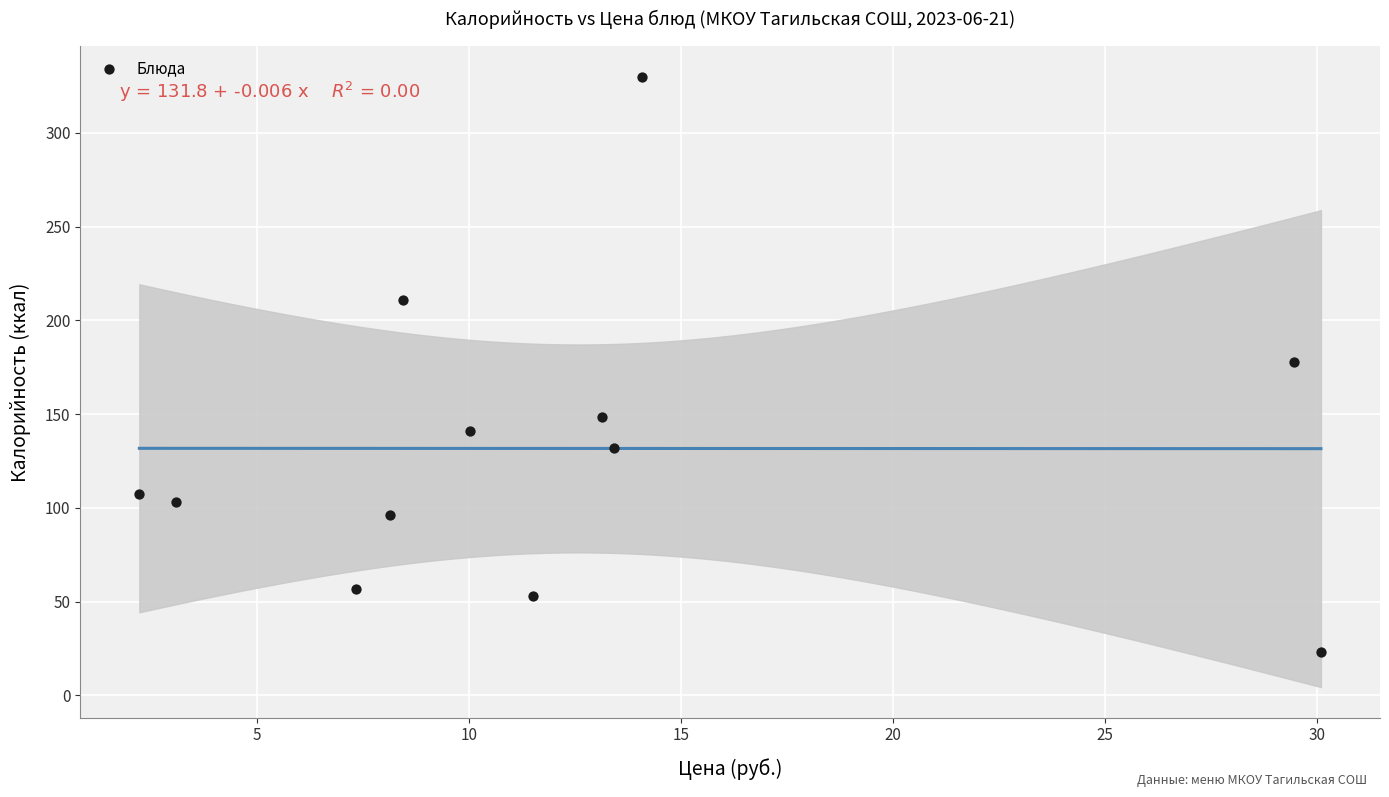

What is the range of Y values (max minus min)?

306.8